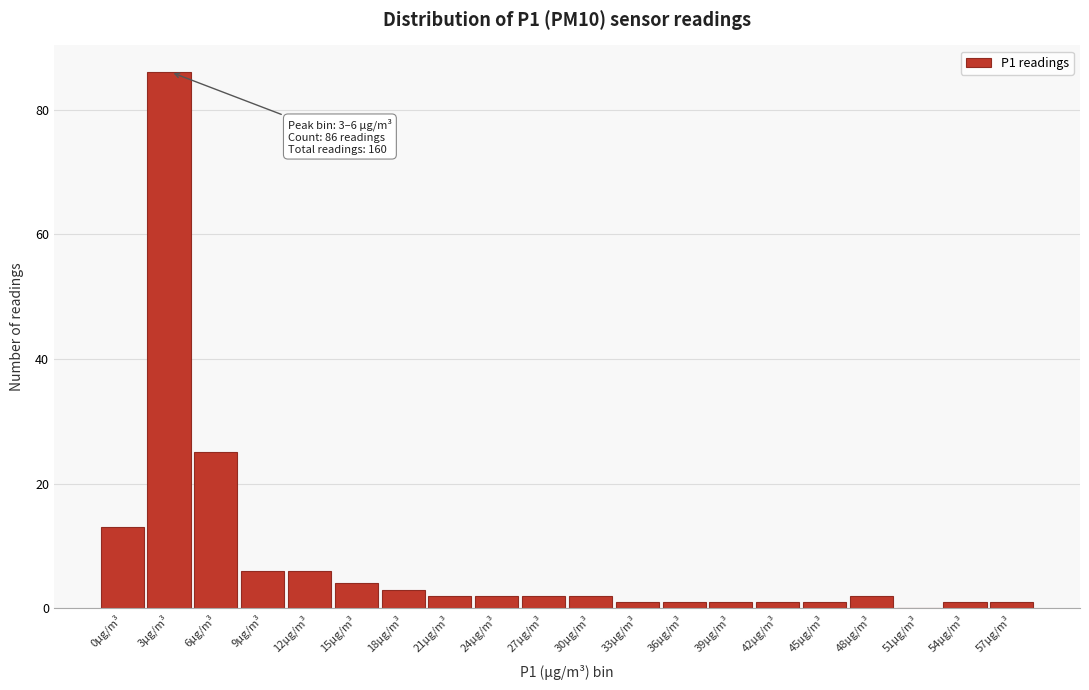

Reading left to right, list all the values displayed in this chart.

0µg/m³=13	3µg/m³=86	6µg/m³=25	9µg/m³=6	12µg/m³=6	15µg/m³=4	18µg/m³=3	21µg/m³=2	24µg/m³=2	27µg/m³=2	30µg/m³=2	33µg/m³=1	36µg/m³=1	39µg/m³=1	42µg/m³=1	45µg/m³=1	48µg/m³=2	51µg/m³=0	54µg/m³=1	57µg/m³=1